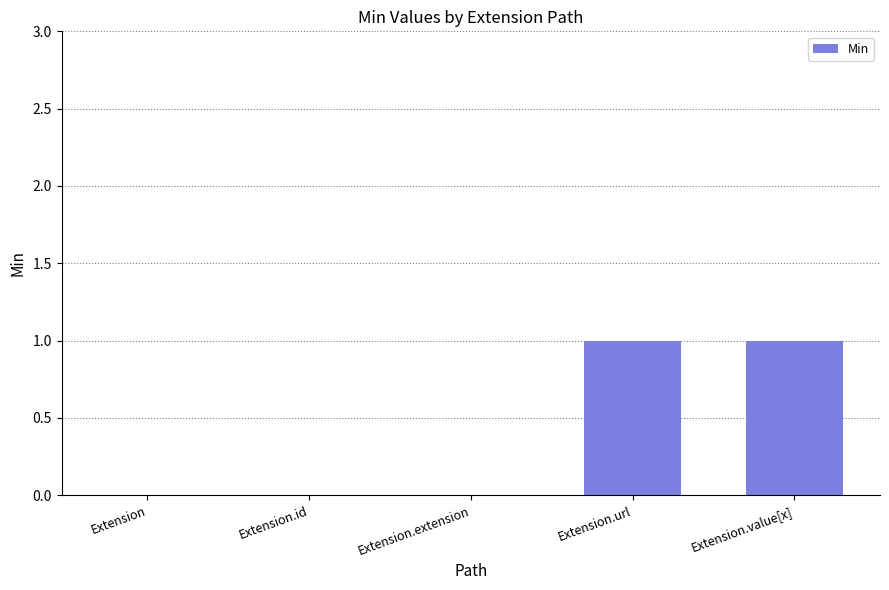

Are the bars horizontal?

No